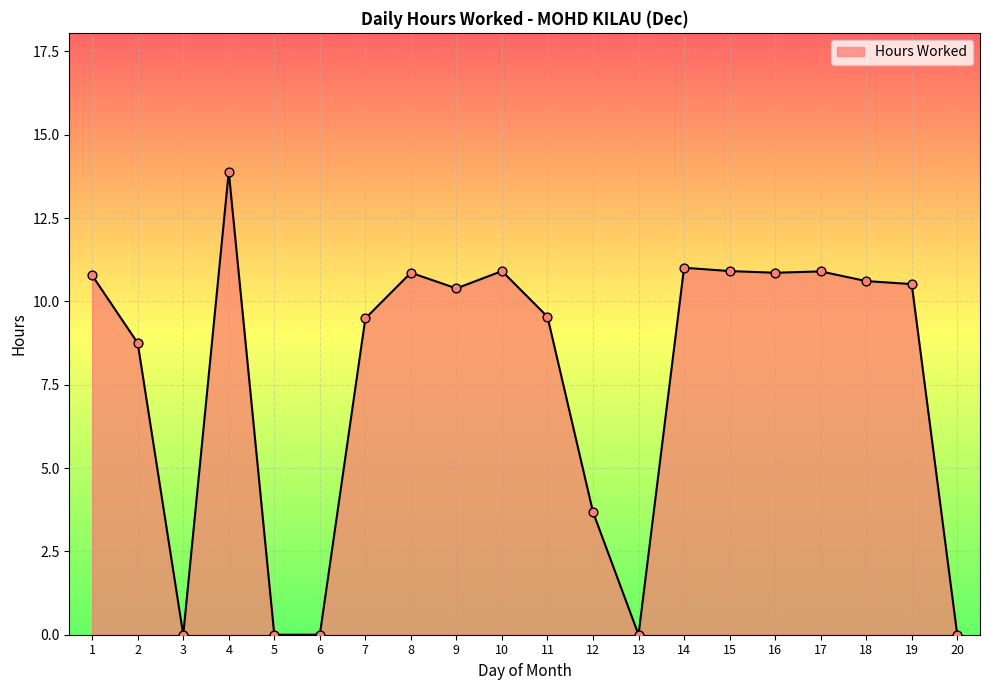

What is the change in value from 12 to 19?

+6.8